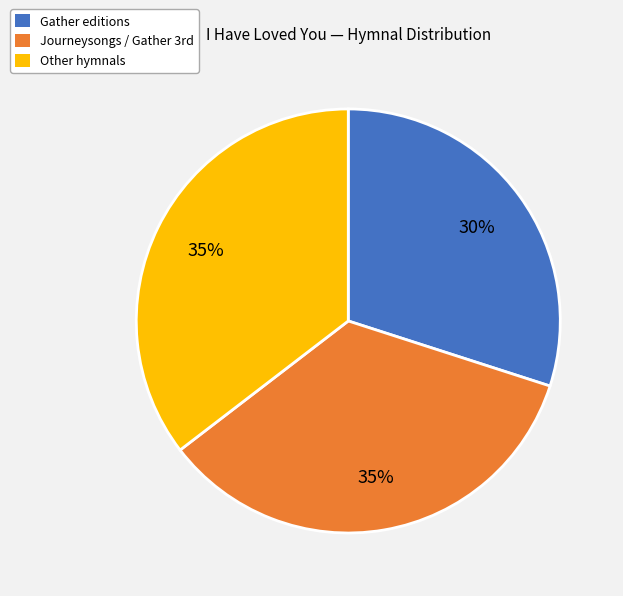

The Gather editions slice represents 30% of the pie. True or false?

True